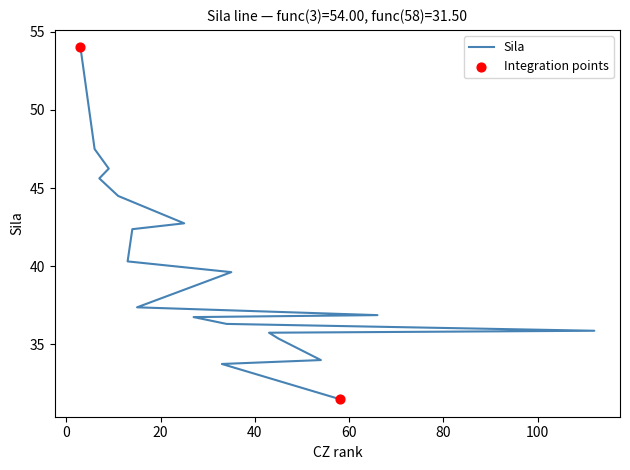

What is the change in value from 9 to 7?

-0.6